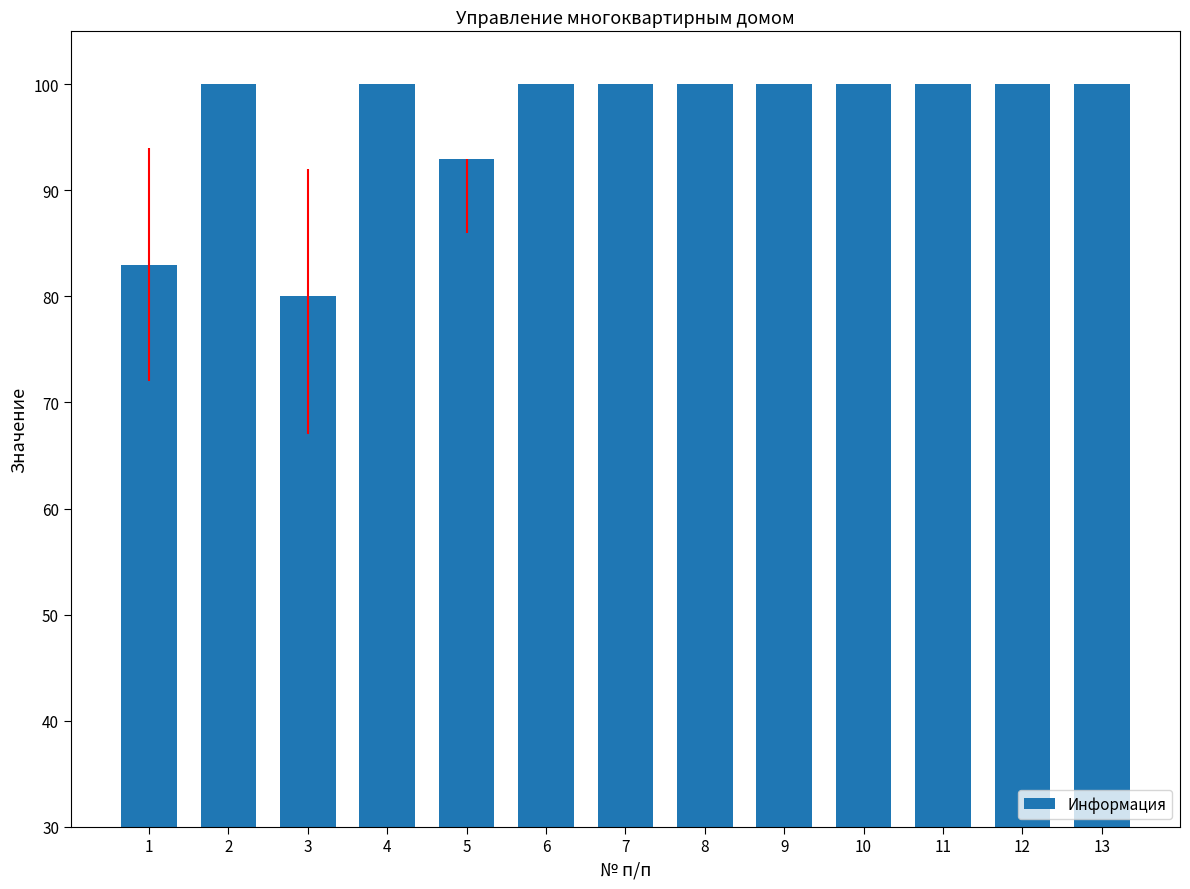

The value at 7 is 100. True or false?

True